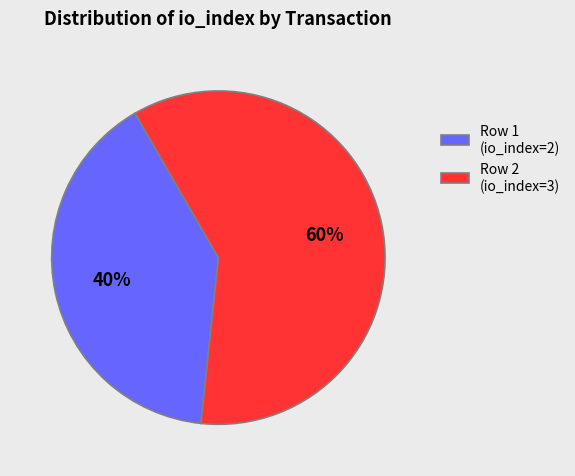

What is the largest slice in the pie chart?

Row 2 (io_index=3)